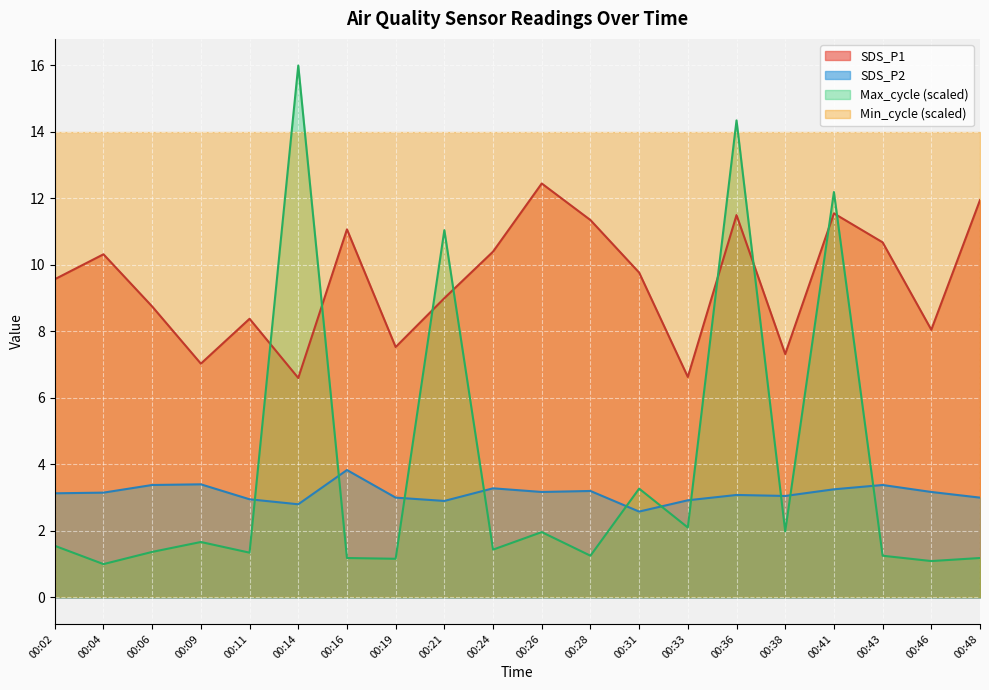

At which category does SDS_P1 reach its first local peak?

00:04